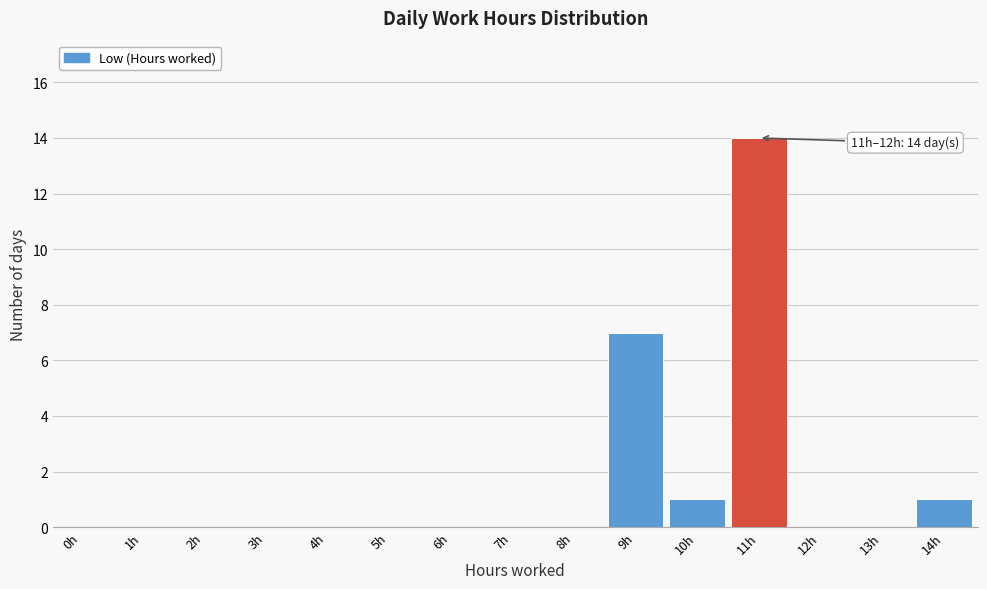

Reading left to right, extract all data points from this chart.

0h=0	1h=0	2h=0	3h=0	4h=0	5h=0	6h=0	7h=0	8h=0	9h=7	10h=1	11h=14	12h=0	13h=0	14h=1